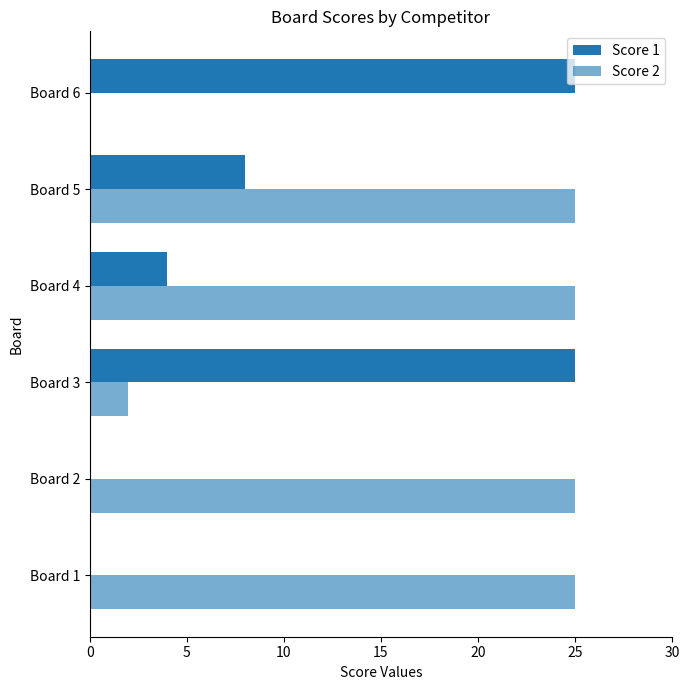

How many data points does each series have?

6